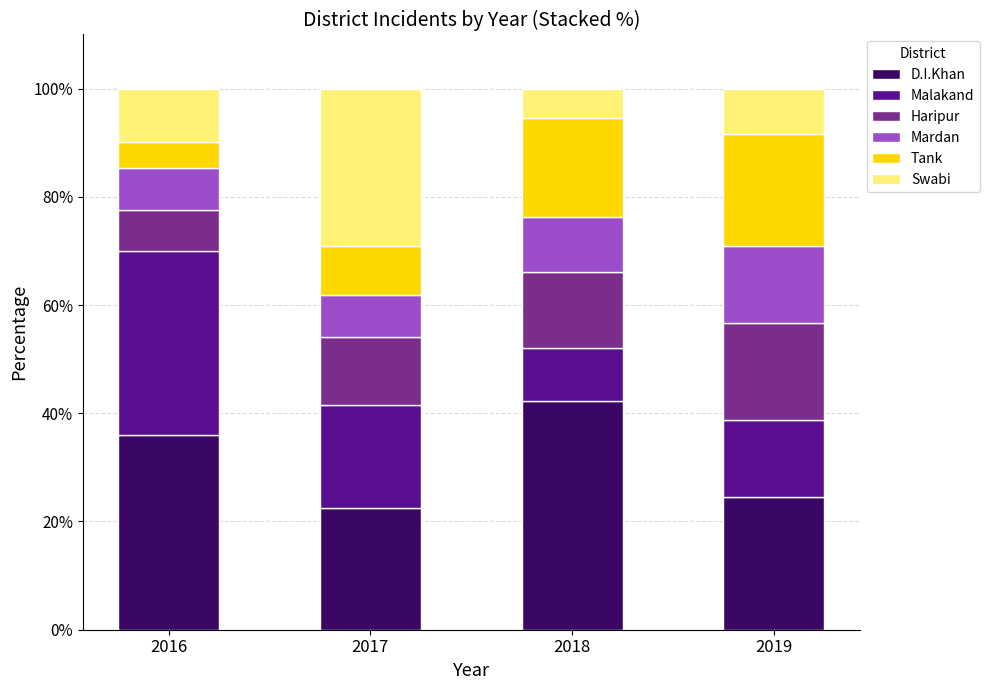

Is it true that D.I.Khan equals 22.5 at 2017?

True